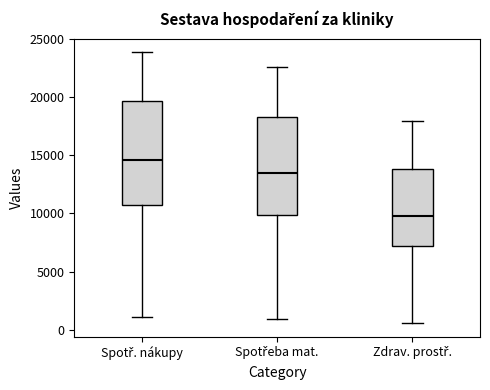

Which box has the highest median line?

Spotř. nákupy